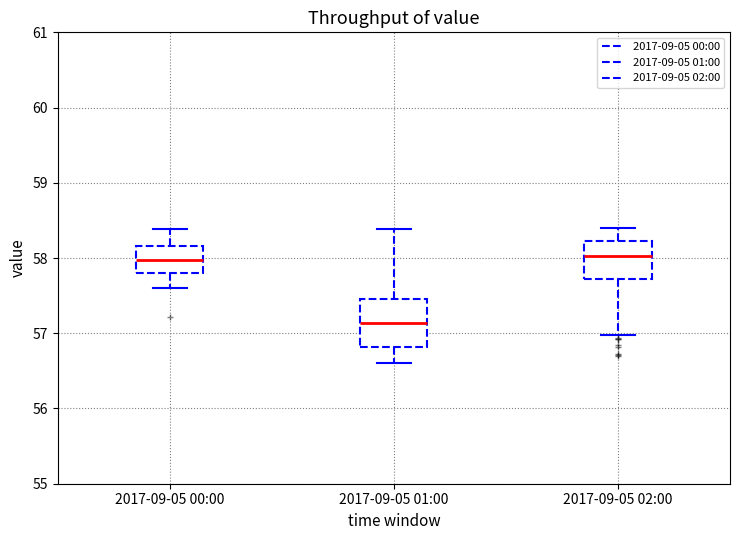

Where does the median line of the box for 2017-09-05 02:00 sit on the y-axis? The values are not printed on the chart, so give them approximately, as read against the axis.

58.0